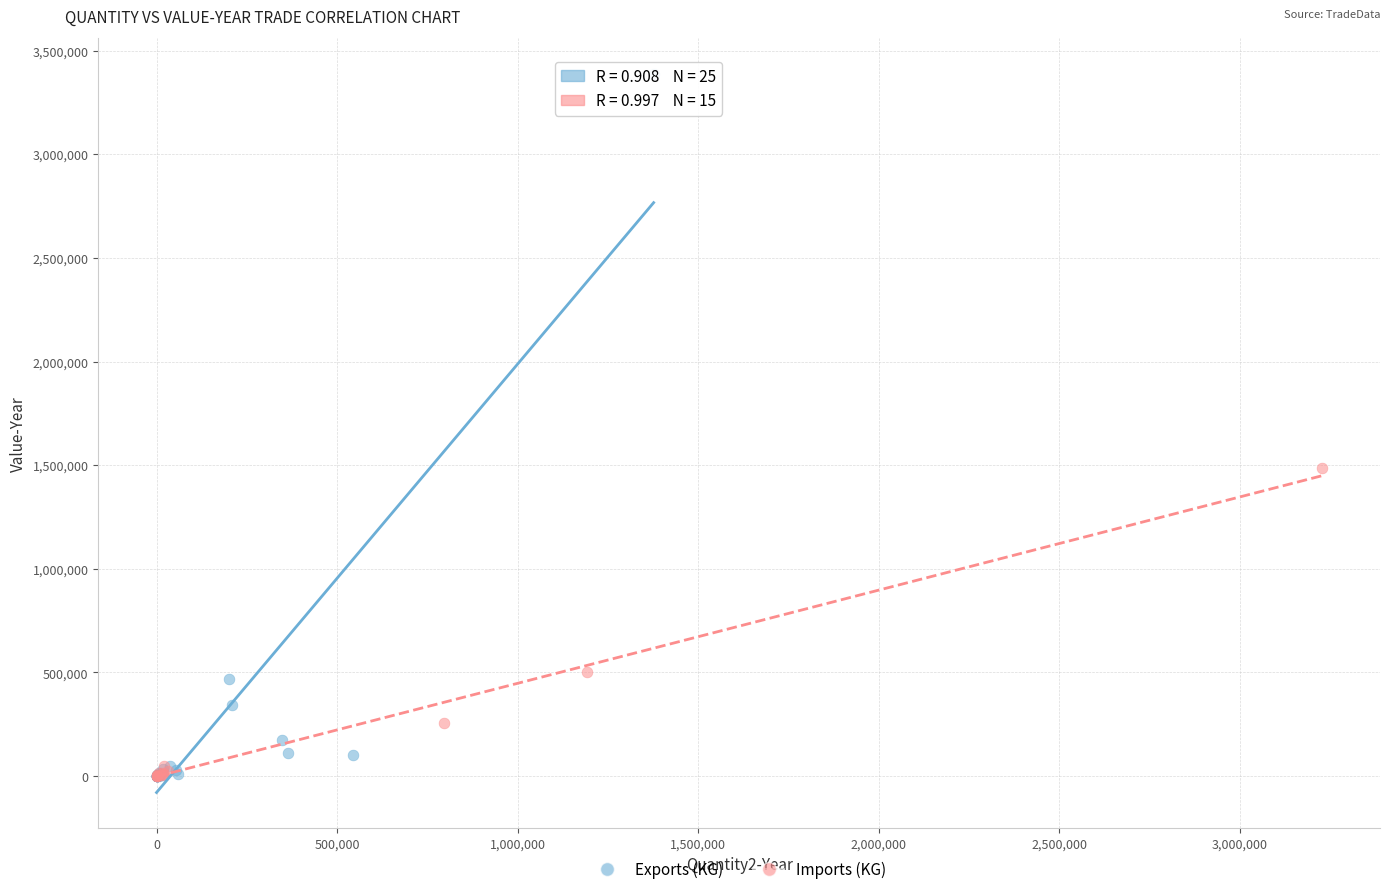

Which series reaches the maximum Y coordinate?

Exports (KG)